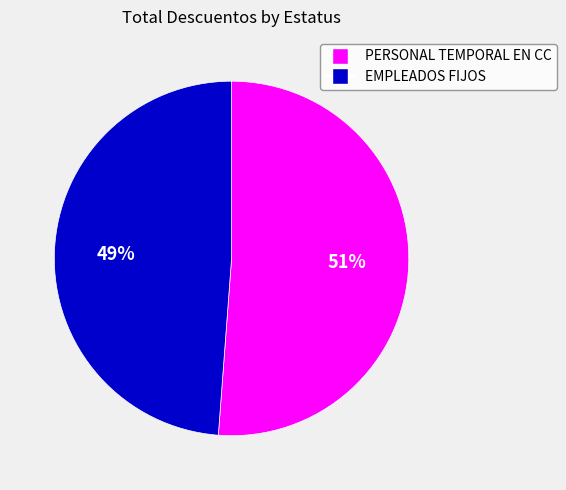

The EMPLEADOS FIJOS slice represents 49% of the pie. True or false?

True